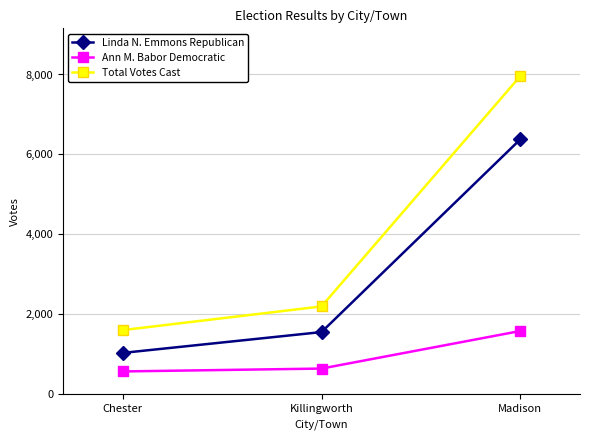

What is the minimum value shown in the chart?

570